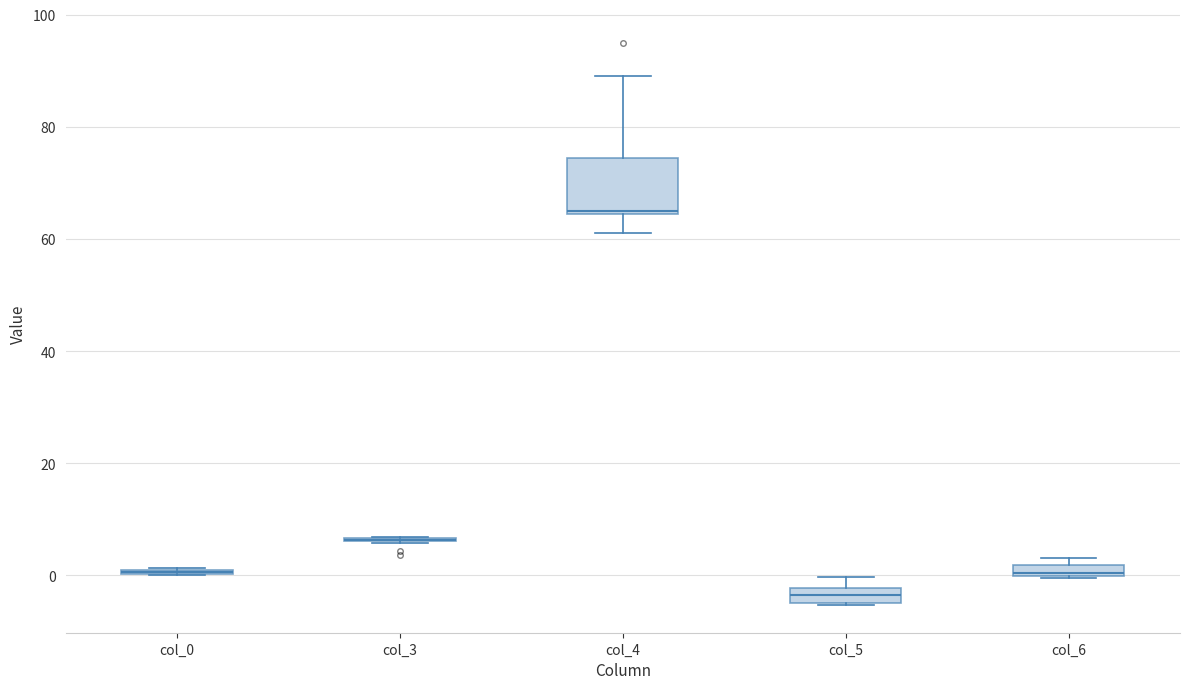

Which box is the tallest, from its lower edge to its upper edge?

col_4